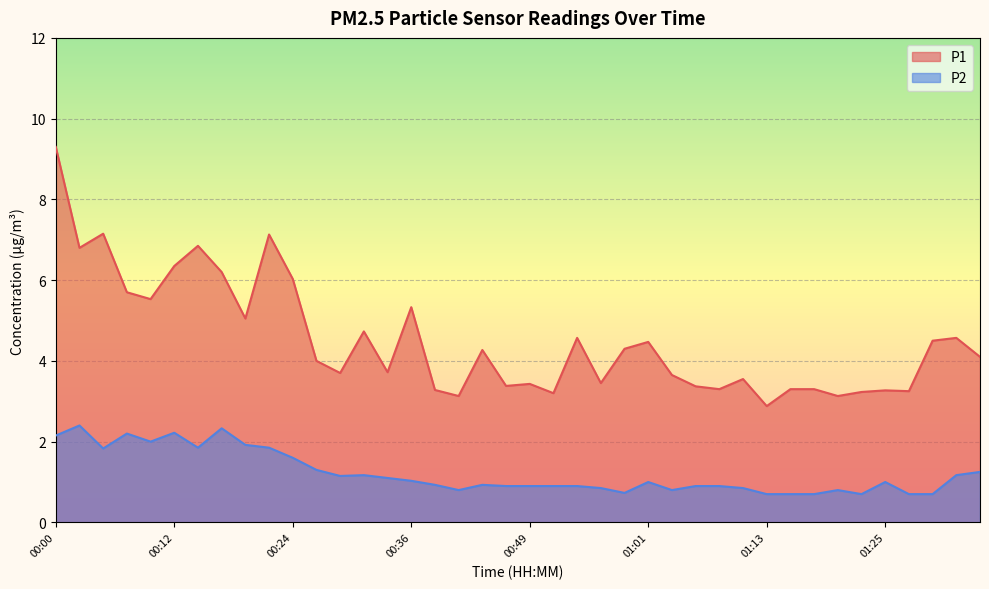

Where is P2 nearest to the value 1?

01:01